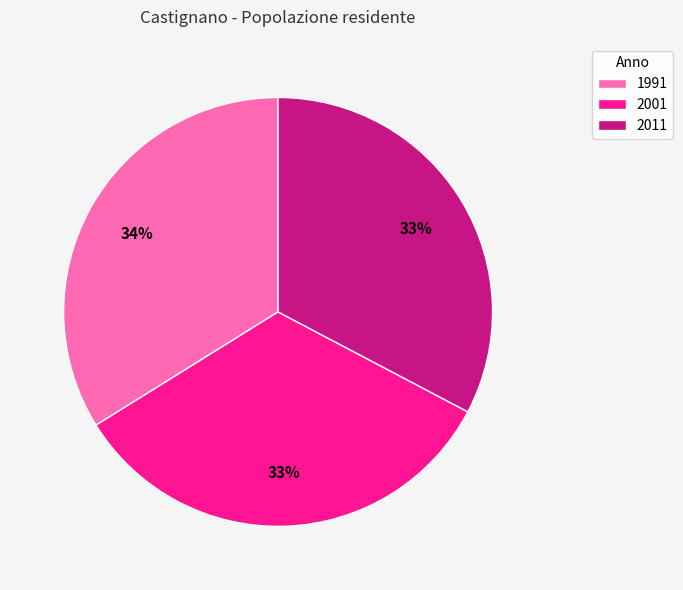

How many segments does this pie chart have?

3